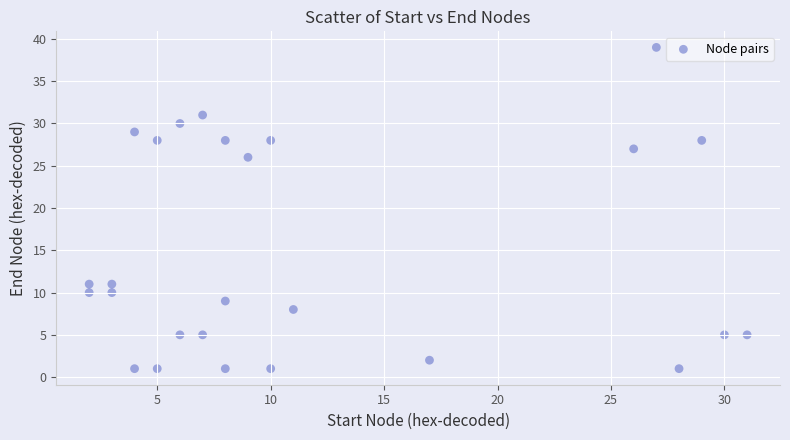

What Y value in the scatter plot is closest to 20?

26